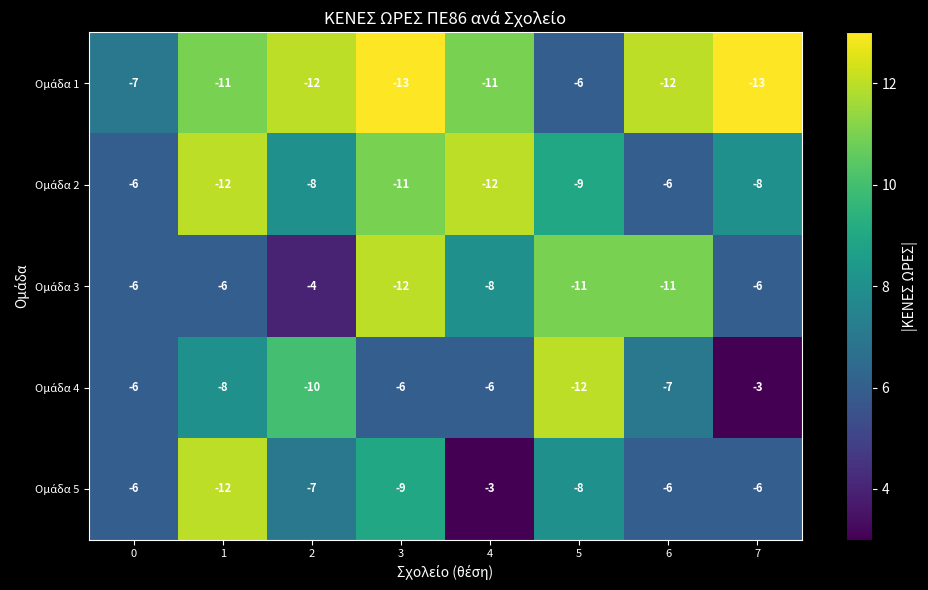

What is the smallest value displayed?

-13